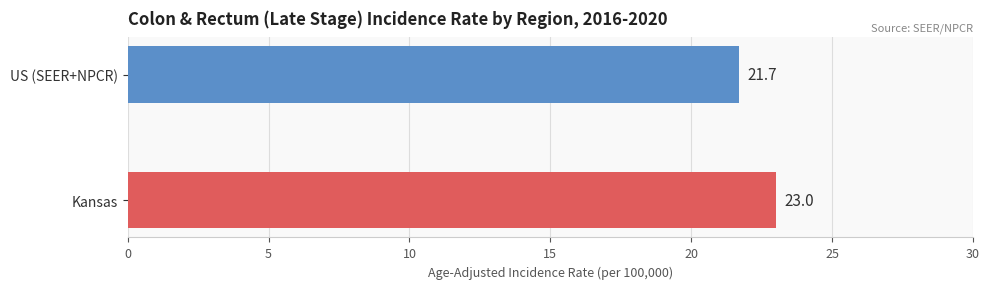

Rank the categories by value from highest to lowest.

Kansas, US (SEER+NPCR)